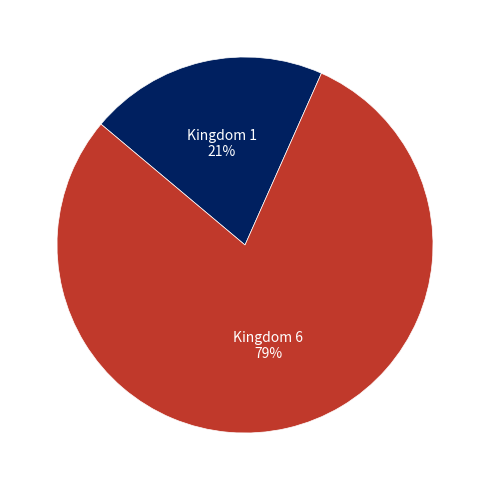

Approximately how many times larger is the value at Kingdom 1 compared to Kingdom 6?

0.3